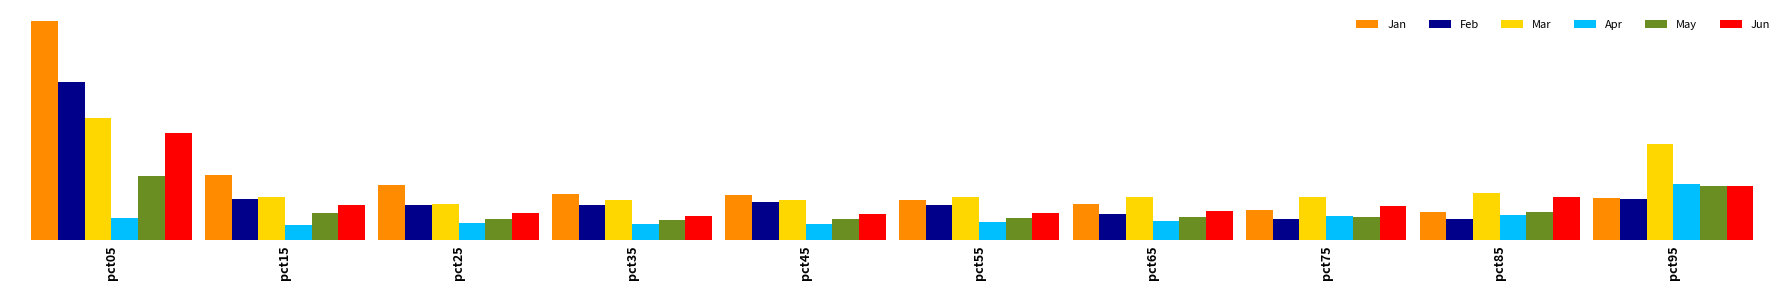

Count the Mar values in the range 0 to 1.

8